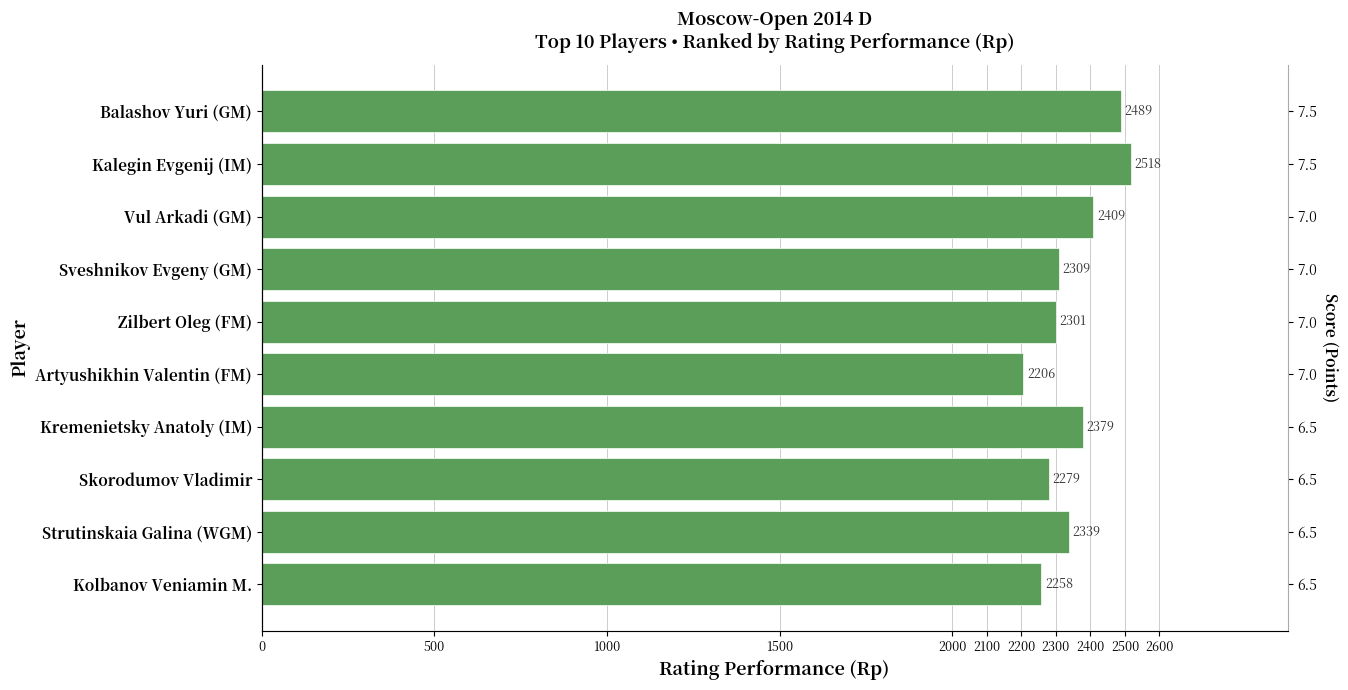

What is the difference between the maximum and minimum values?

312